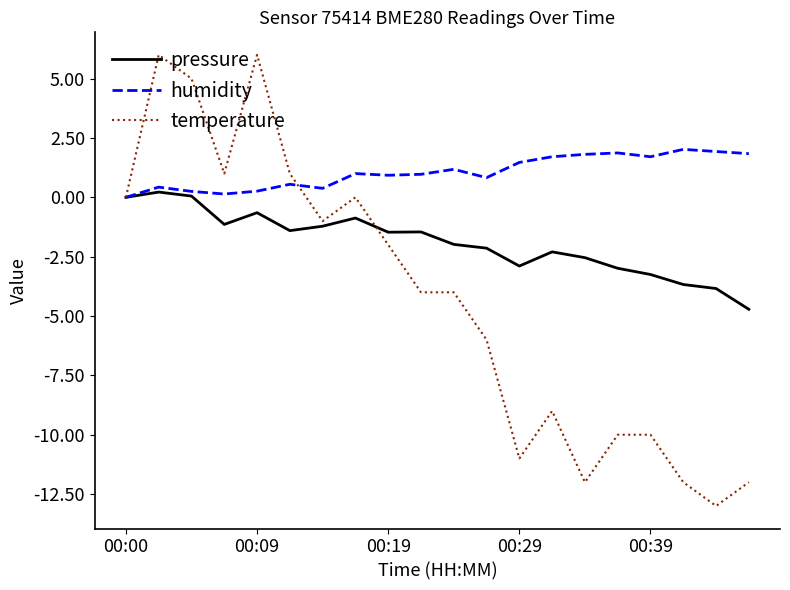

List the series in order of their peak value, lowest first.

pressure, humidity, temperature